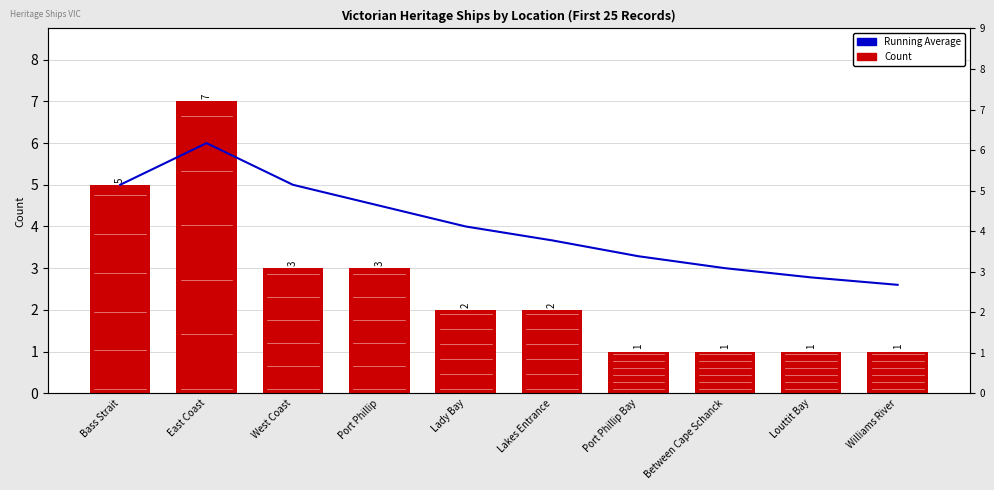

Is it true that Count equals 3.0 at West Coast?

True